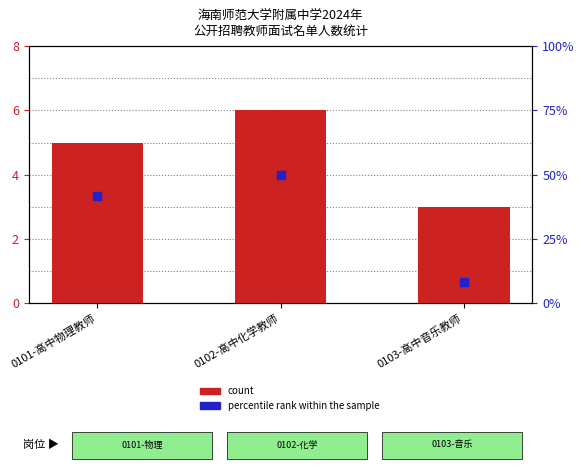

Which series has the largest Y range (max minus min)?

percentile rank within the sample